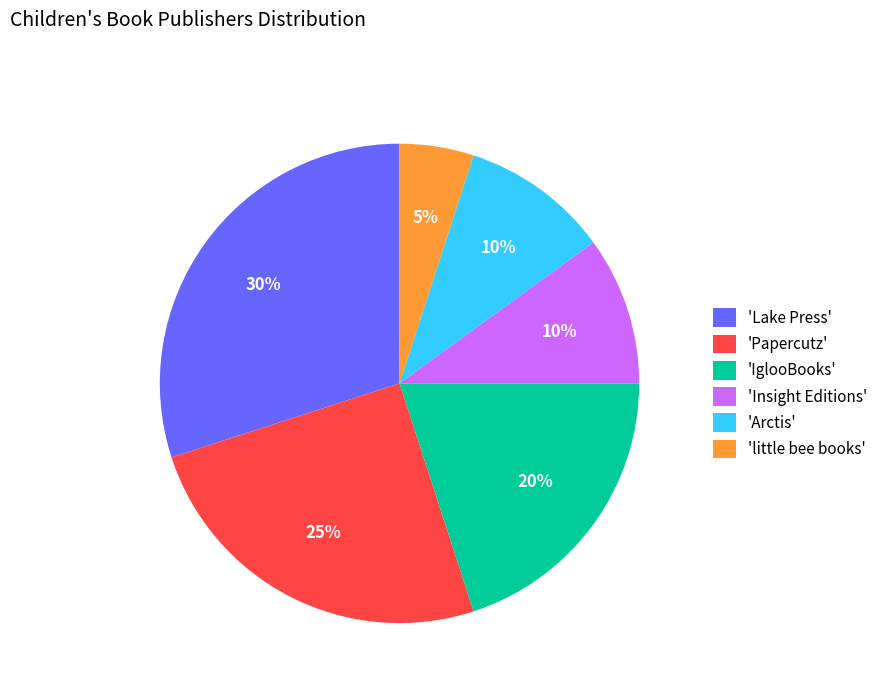

Does 'little bee books' account for over 50% of the chart?

No